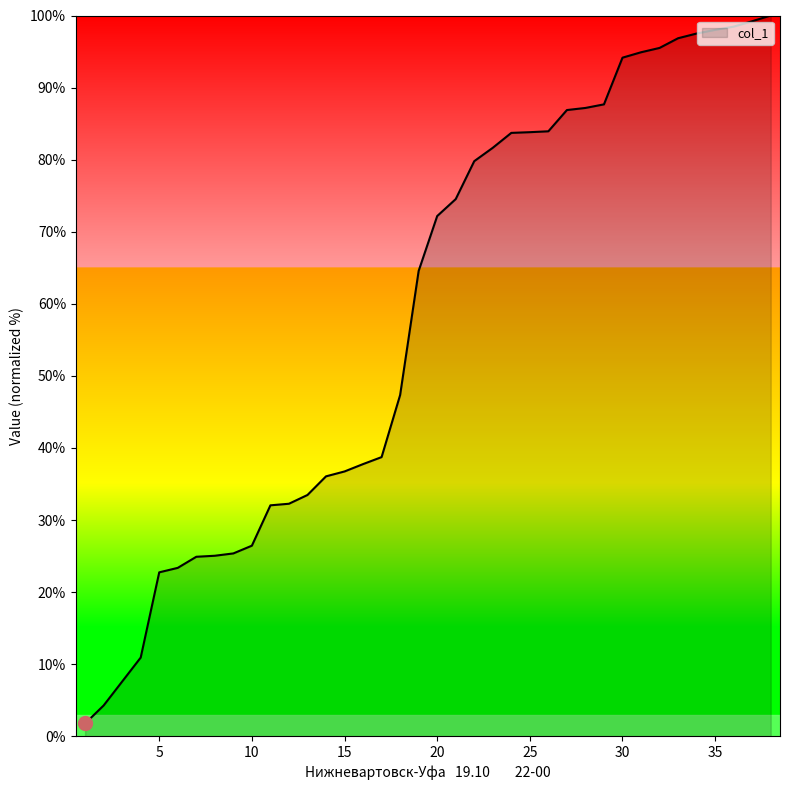

What is the difference between the maximum and minimum values?

98.2